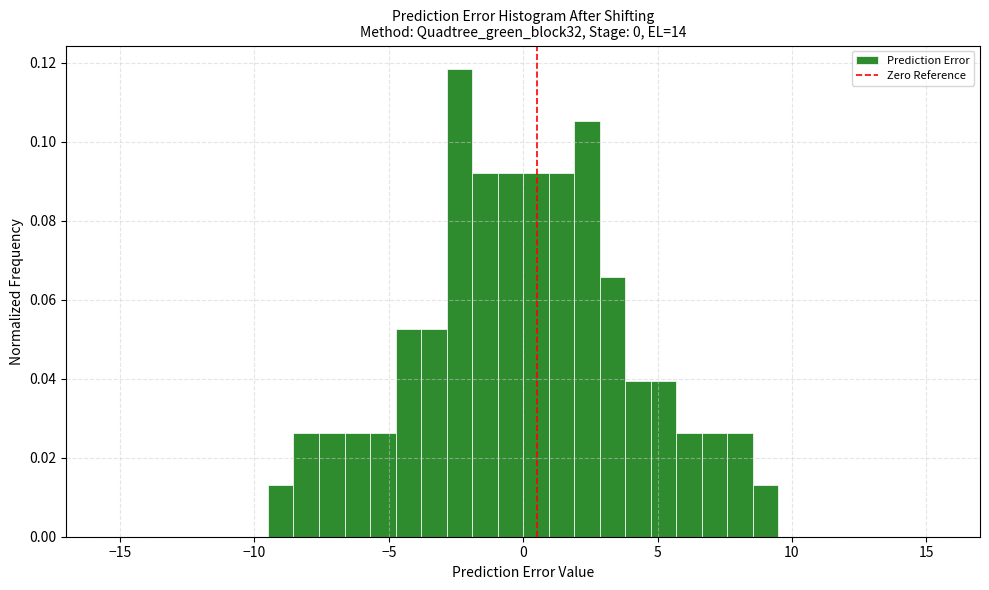

Read against the x-axis, roughly where is the centre of the tallest bar?

-2.5